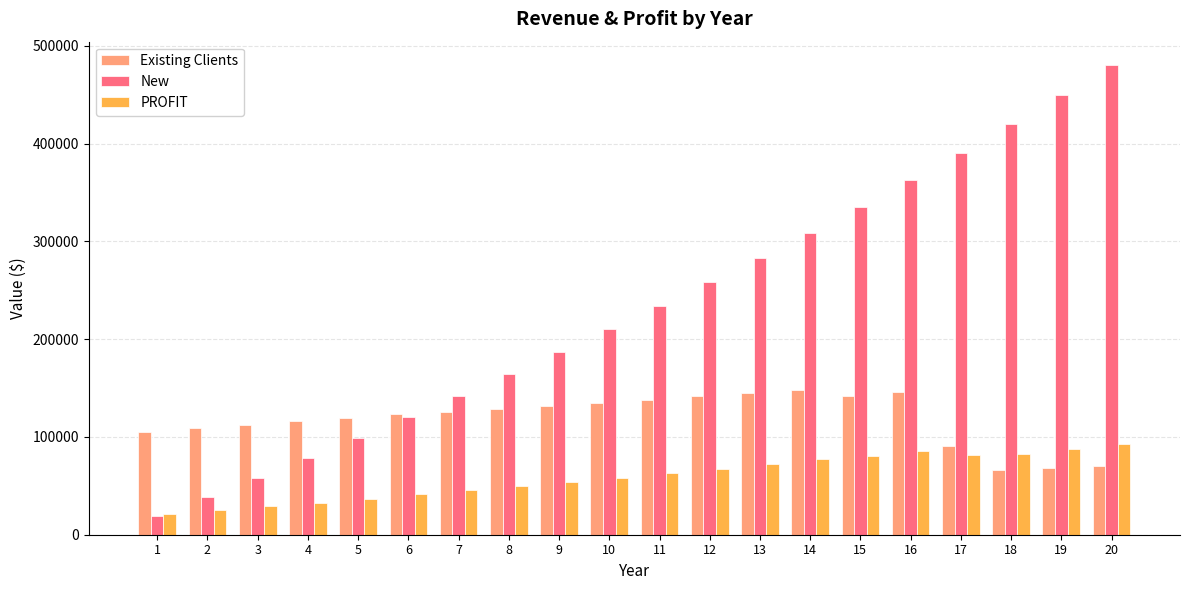

Which series changed the most between 6 and 15?

New